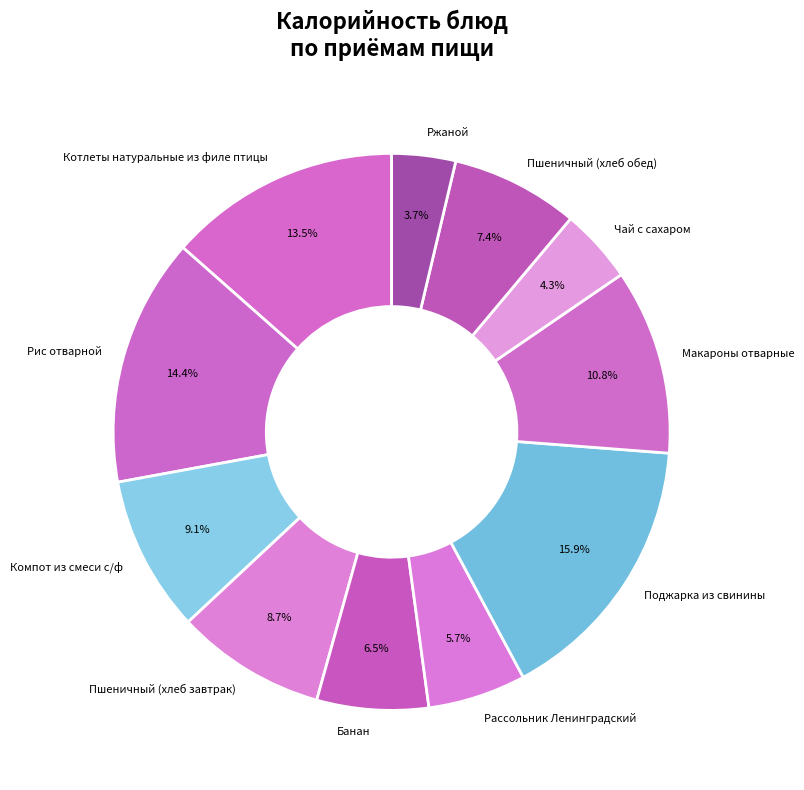

Between Поджарка из свинины and Рассольник Ленинградский, which is larger?

Поджарка из свинины